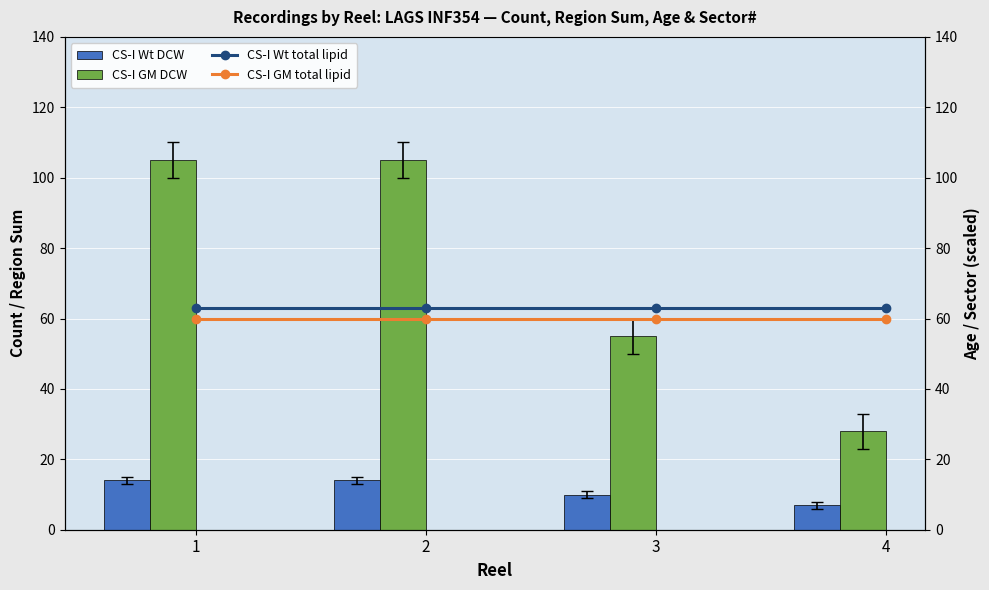

Reading left to right, extract all data points from this chart.

CS-I Wt DCW: 1=14	2=14	3=10	4=7
CS-I GM DCW: 1=105	2=105	3=55	4=28
CS-I Wt total lipid: 1=63	2=63	3=63	4=63
CS-I GM total lipid: 1=60	2=60	3=60	4=60